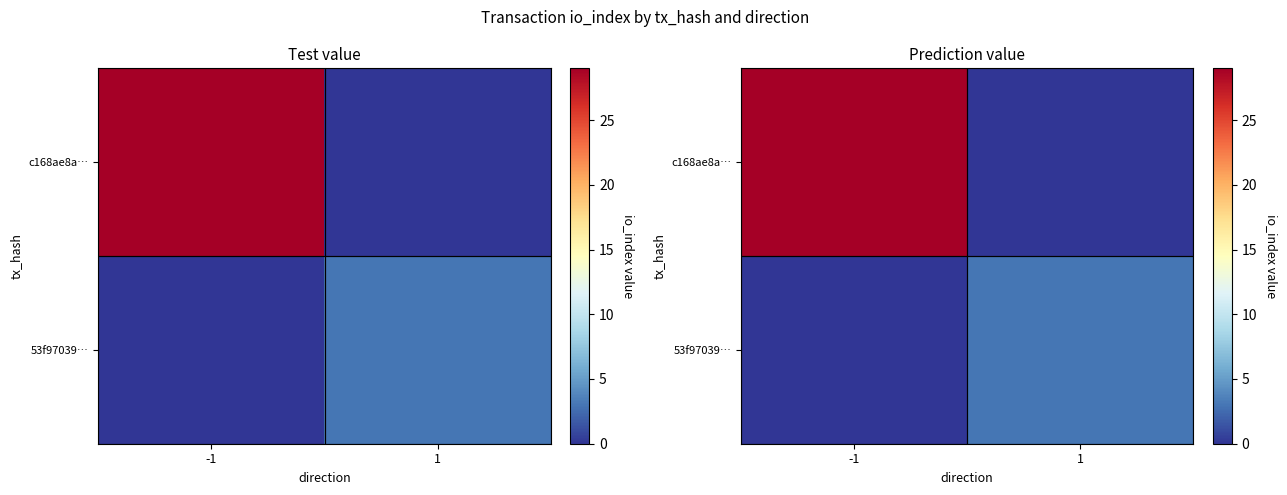

Which series changed the most between -1 and 1?

c168ae8a…